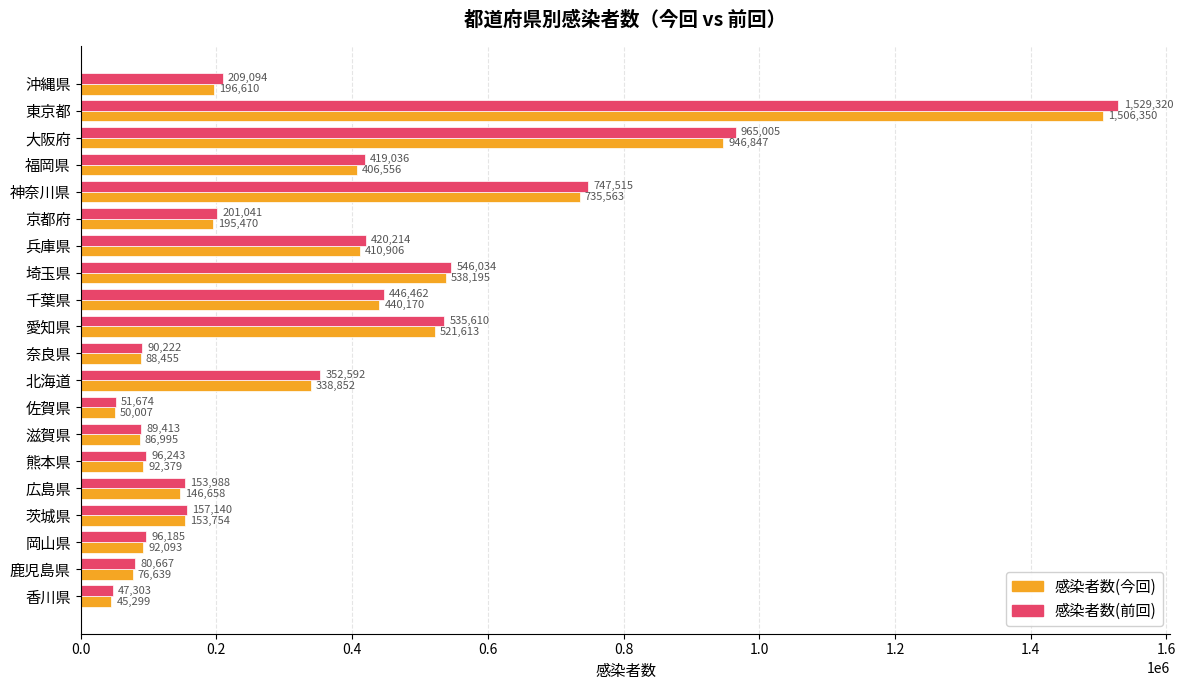

List the series in order of their overall mean, highest first.

感染者数(前回), 感染者数(今回)